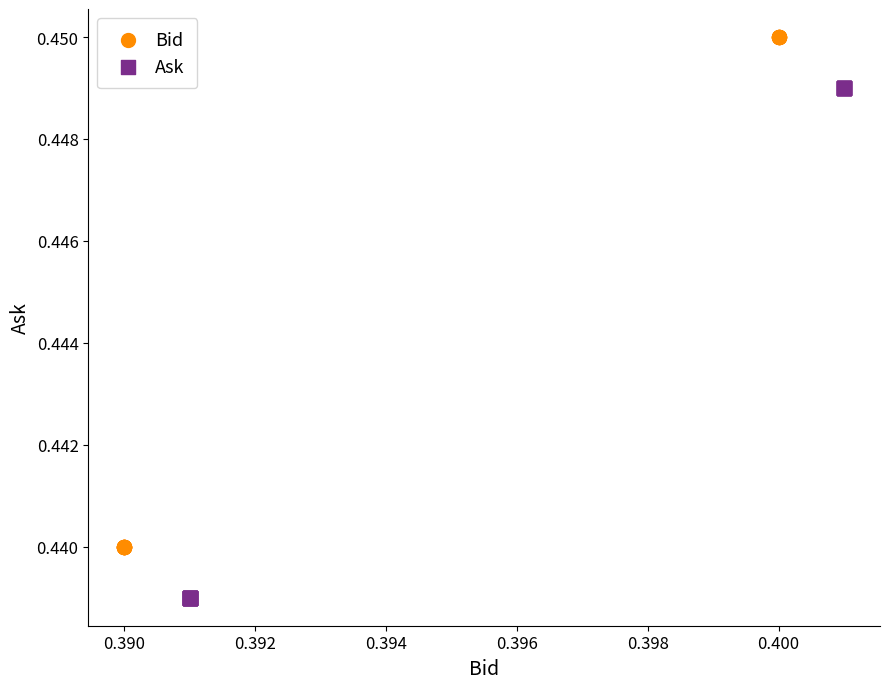

What are all the series names shown in the legend?

Bid, Ask